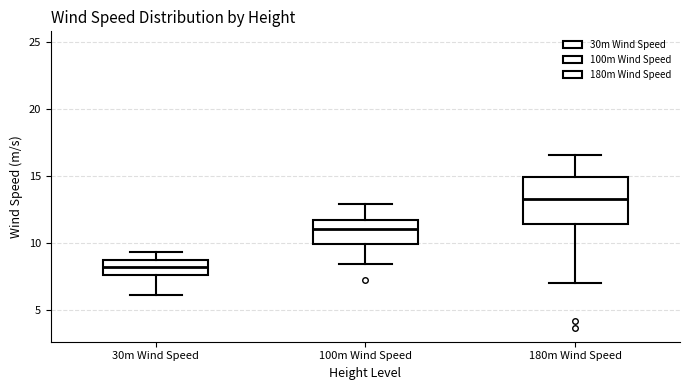

Reading left to right, transcribe this box plot: for each box, give where its median line is, the range the box spans, and where its two whiskers end, as read against the y-axis. The values are not printed on the chart, so give them approximately, as read against the axis.

30m Wind Speed: median 8.0, box 7.5 to 8.5, whiskers 6.0 to 9.5
100m Wind Speed: median 11.0, box 10.0 to 11.5, whiskers 8.5 to 13.0
180m Wind Speed: median 13.5, box 11.5 to 15.0, whiskers 7.0 to 16.5